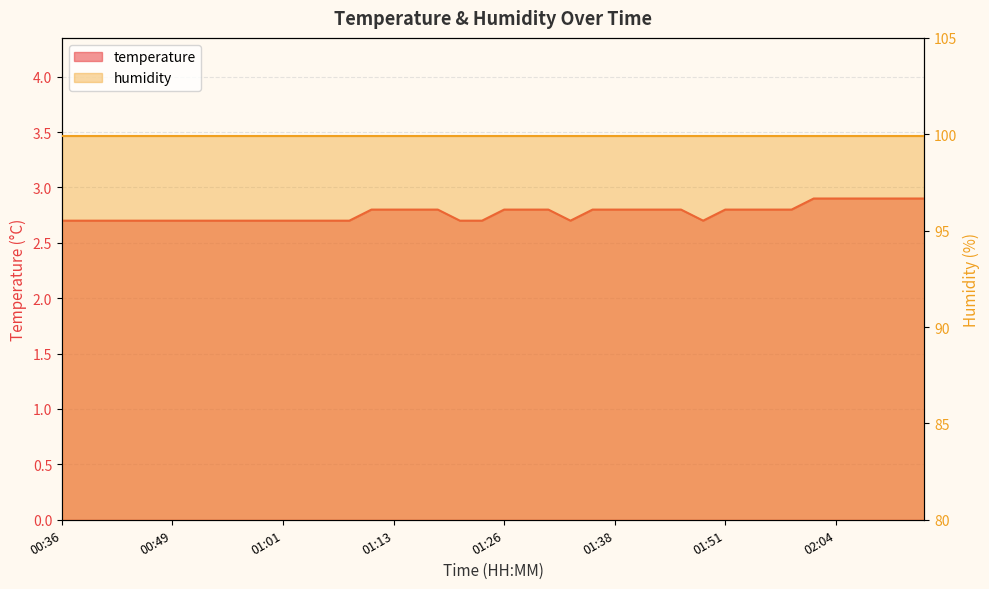

Which category has the lowest value across all series?

00:36